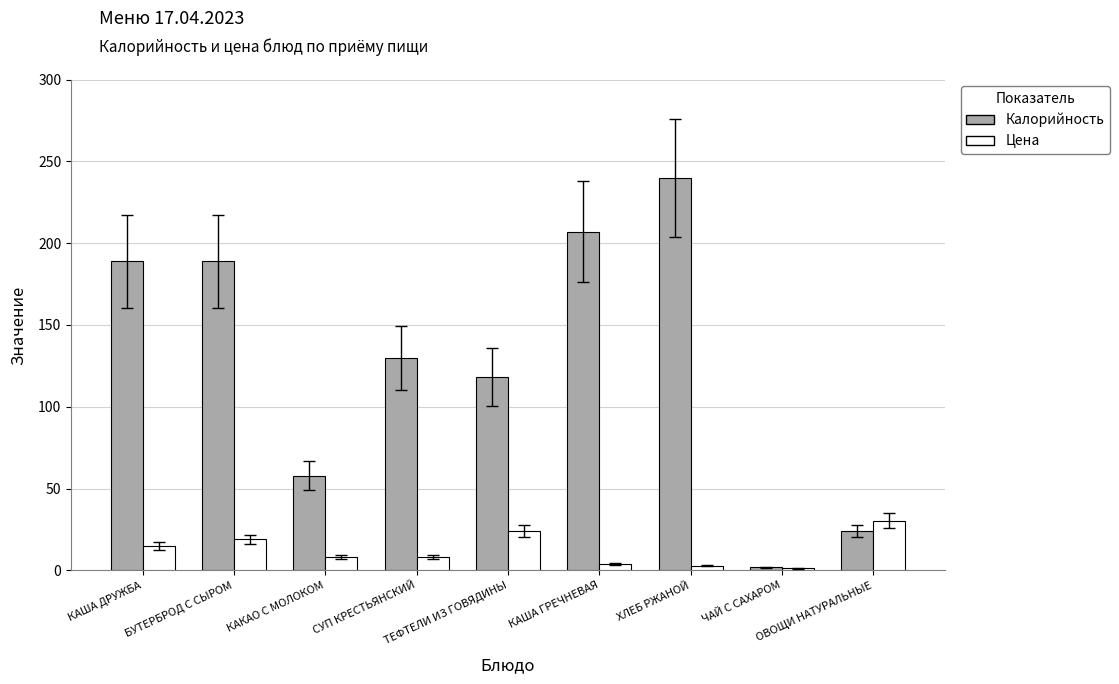

What is the difference between the second highest and minimum values in the Цена series?

23.1